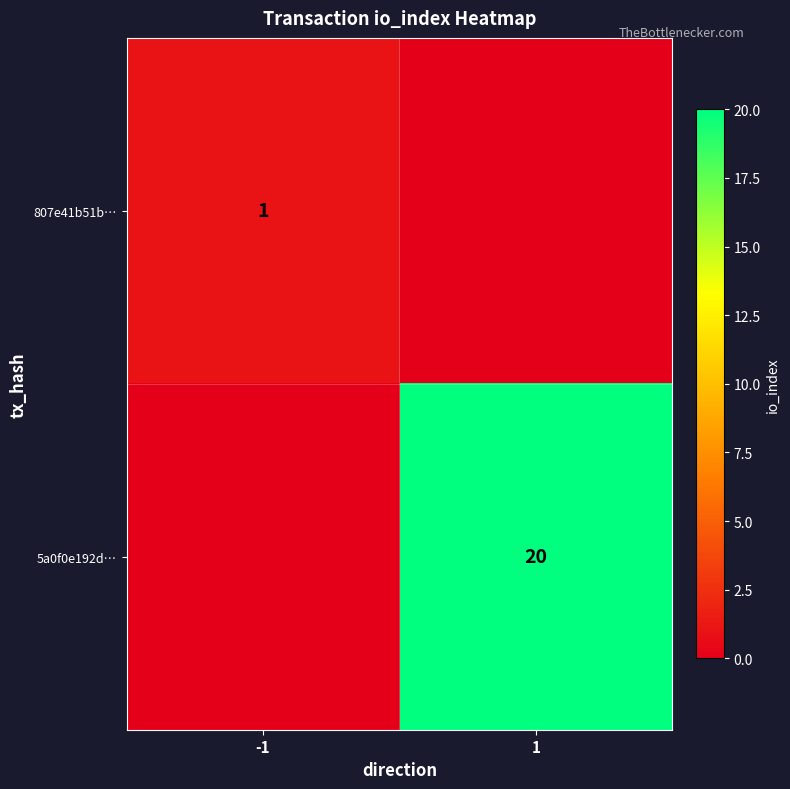

Is it true that 5a0f0e192d… equals 26 at 1?

False